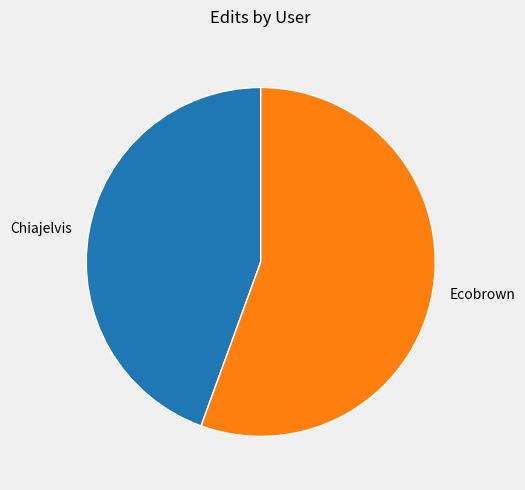

Rank the categories by value from highest to lowest.

Ecobrown, Chiajelvis